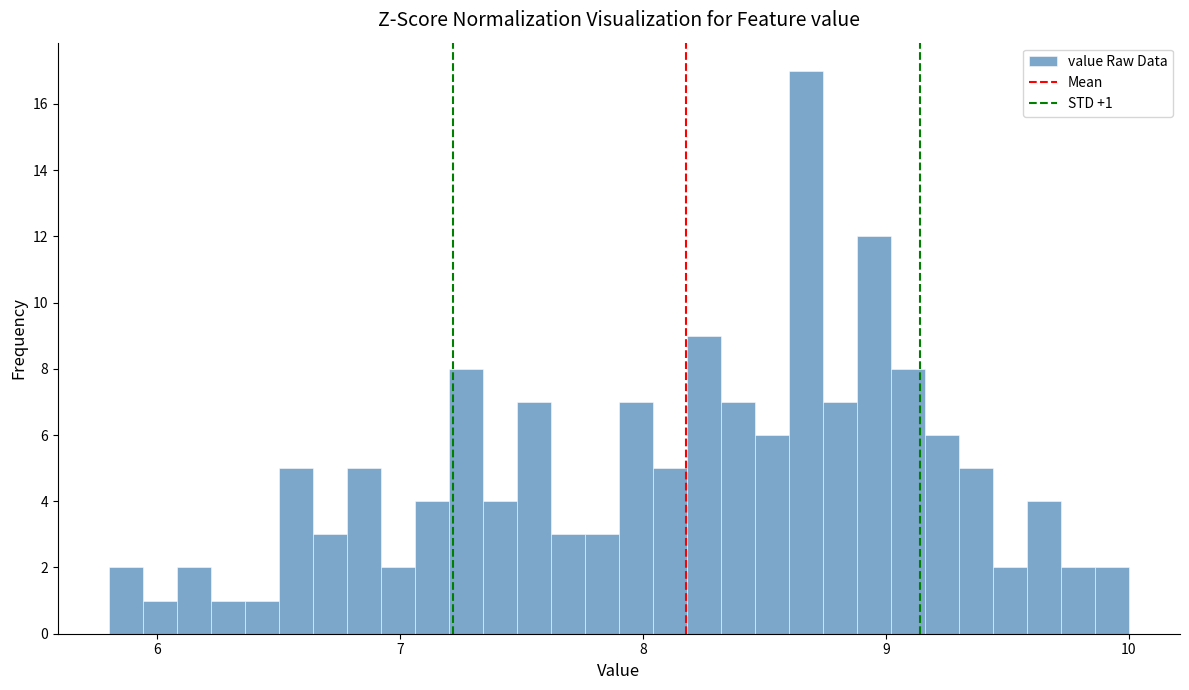

Around what value on the x-axis is the tallest bar? Give the approximate position of its centre, as read against the axis.

8.7